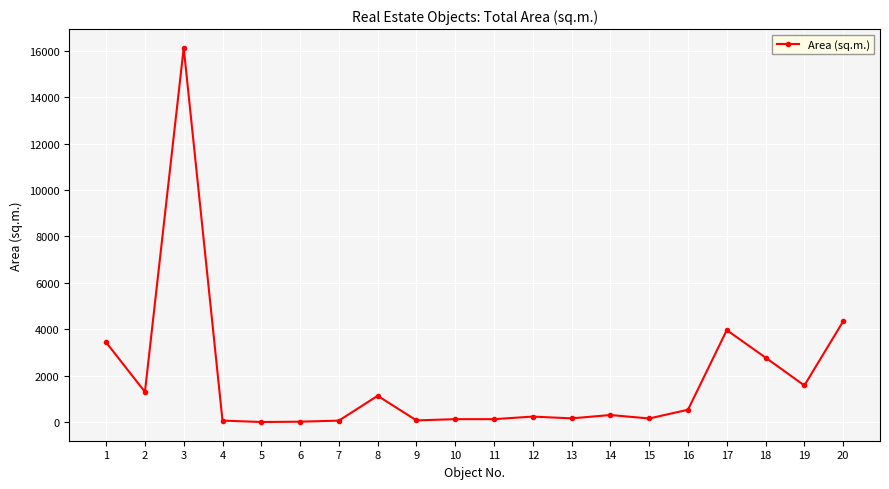

What is the maximum value shown in the chart?

16120.9